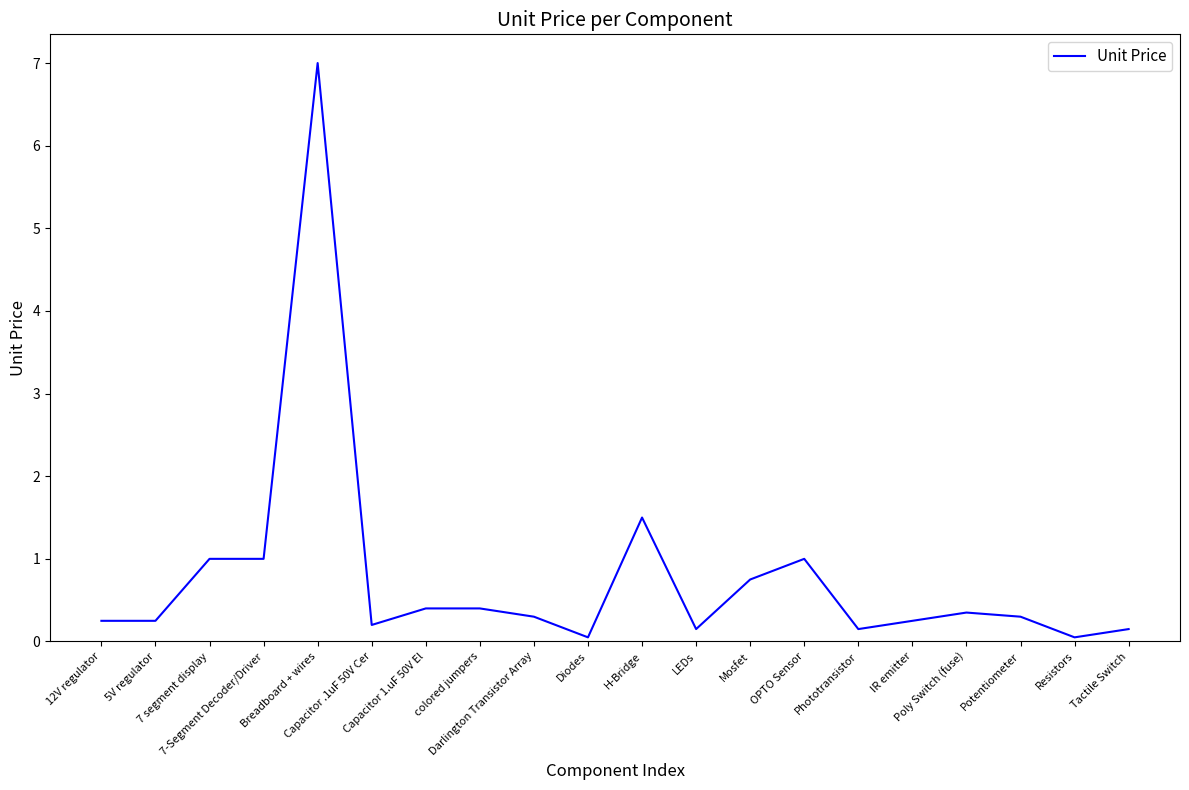

What is the average value?

0.8